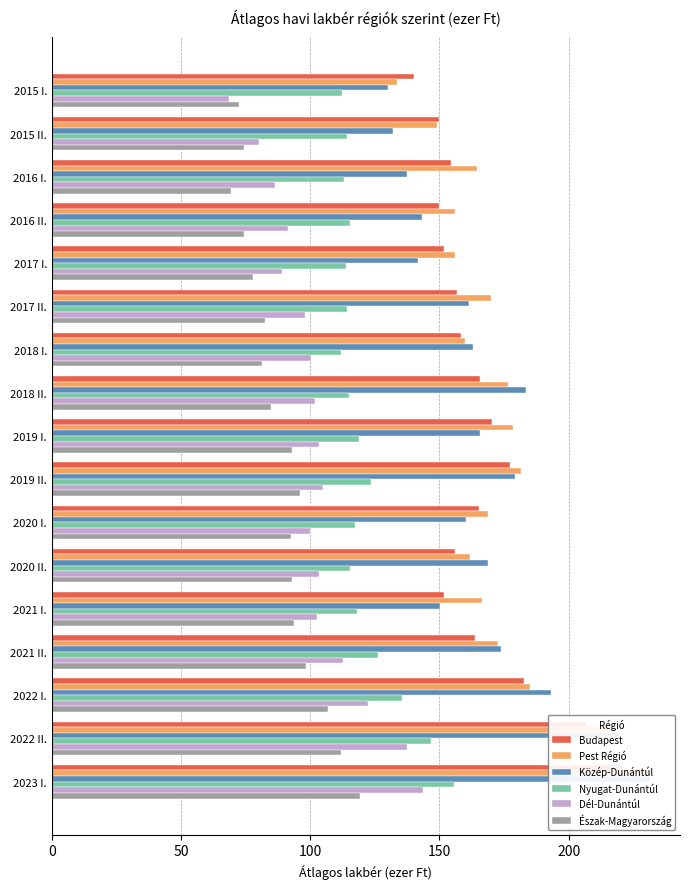

What is the difference between the second highest and second lowest values in the Nyugat-Dunántúl series?

34.8